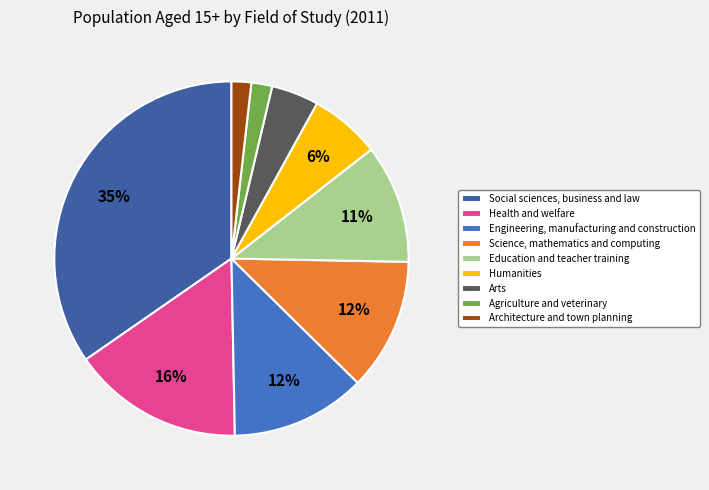

Is it true that Humanities is 15% of the pie?

False